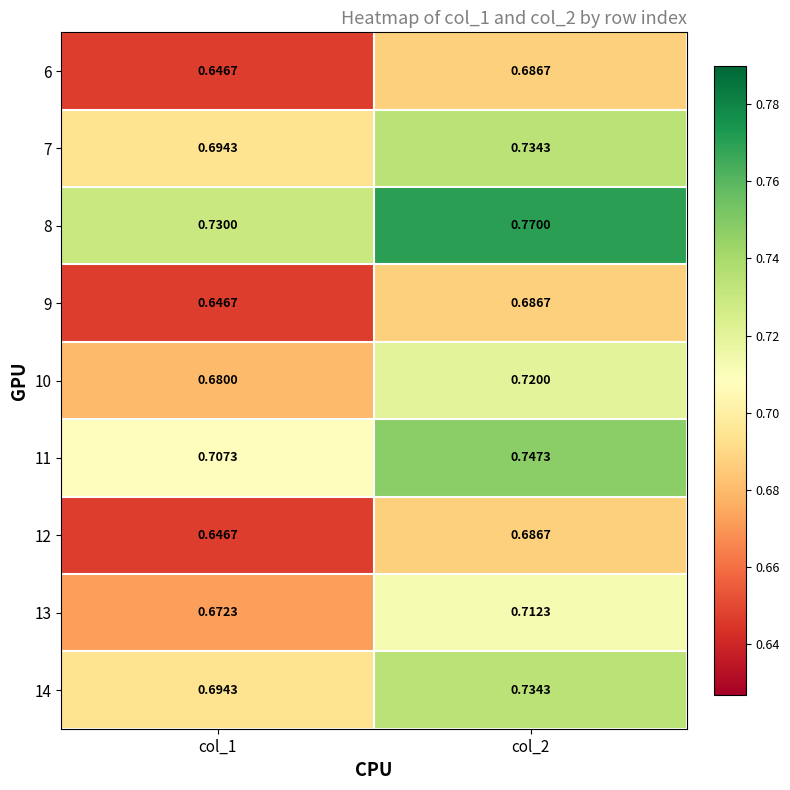

Which series has the largest total across all categories?

8